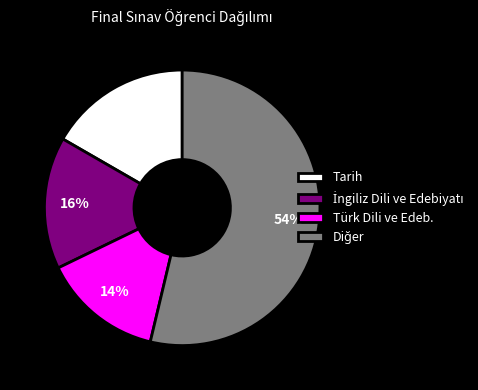

What percentage is the Tarih slice, to the nearest percent?

17%